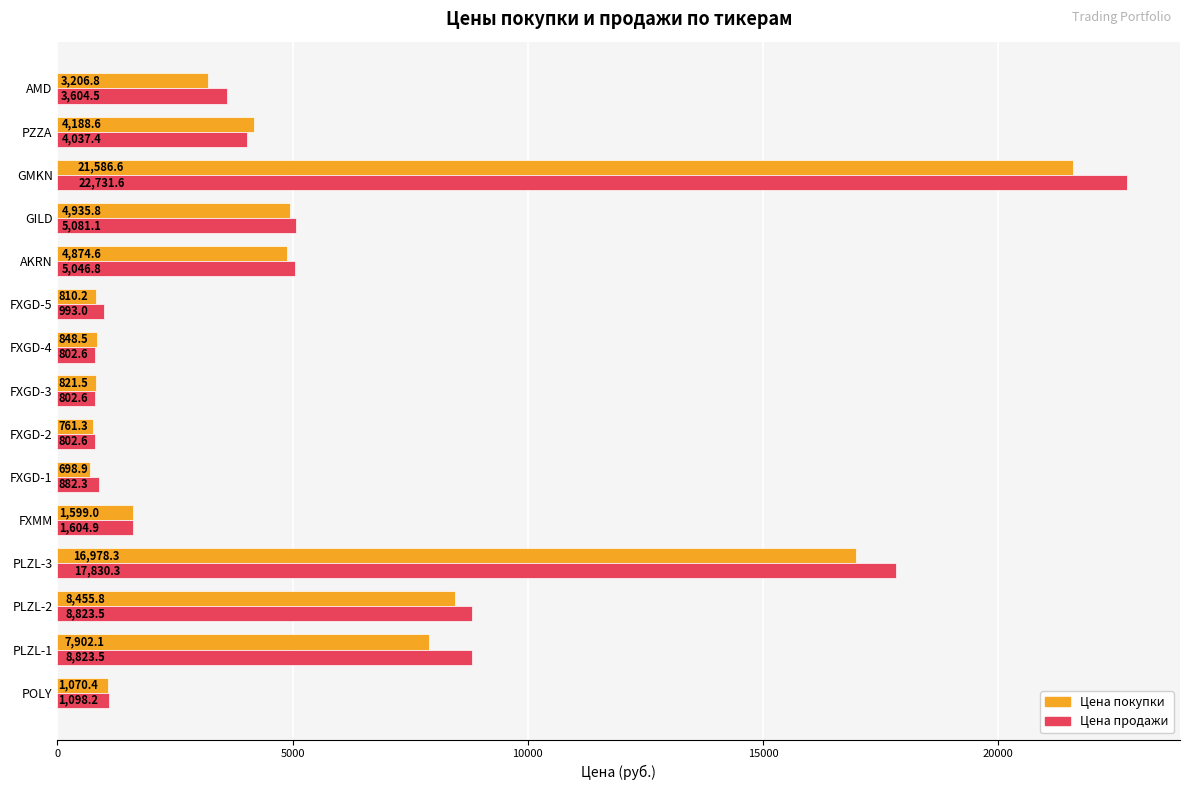

What is the minimum value shown in the chart?

698.9